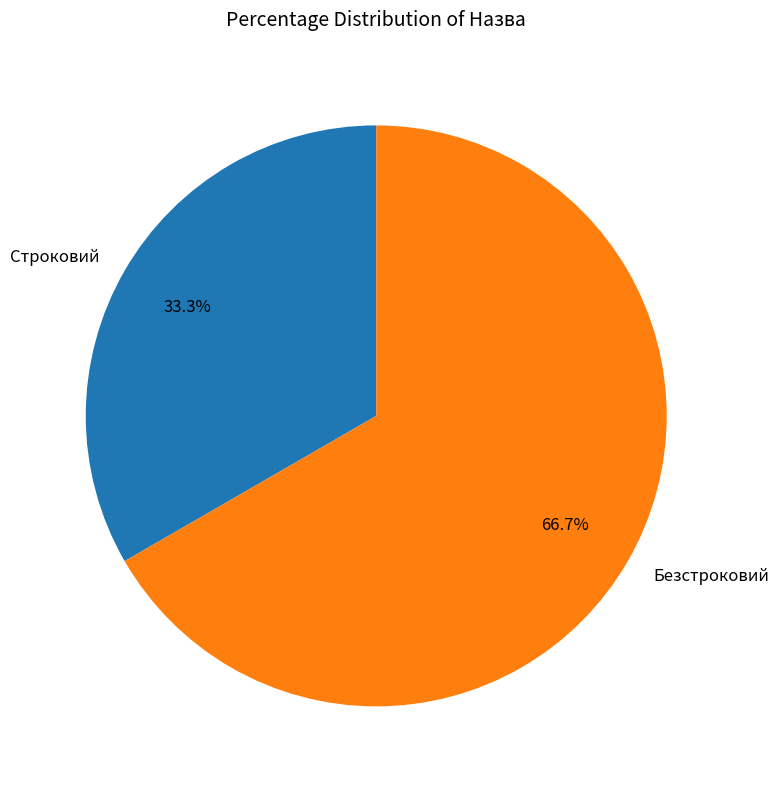

Is it true that Безстроковий is 61% of the pie?

False